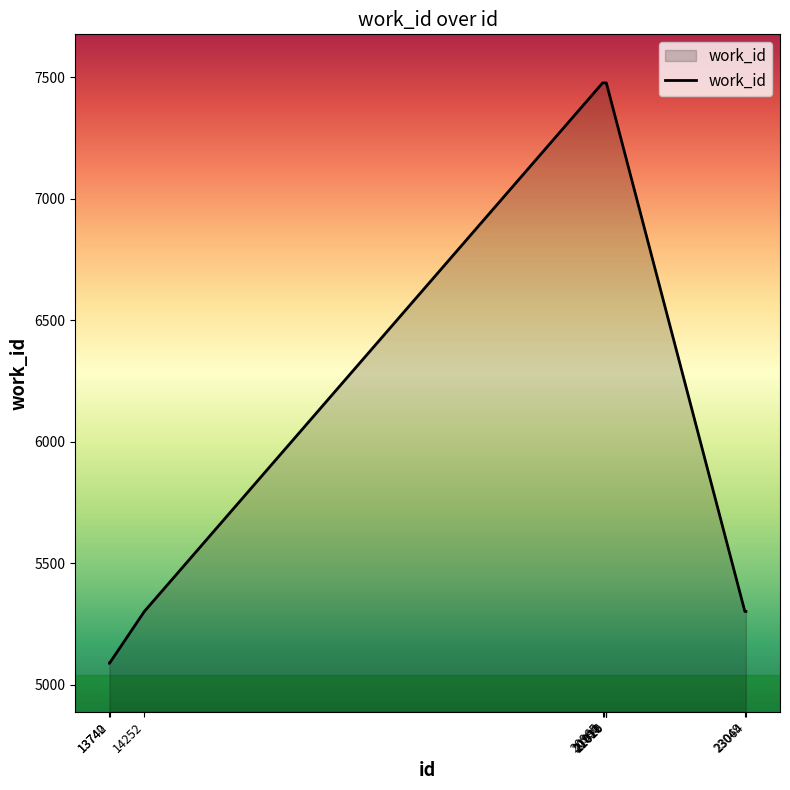

What is the difference between the maximum and minimum values?

2388